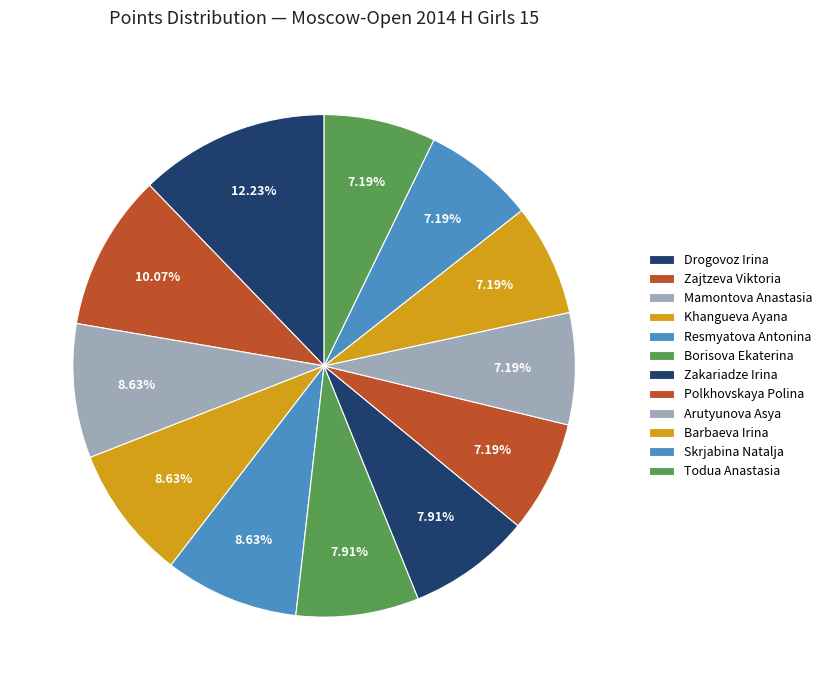

Which slice is the smallest?

Polkhovskaya Polina